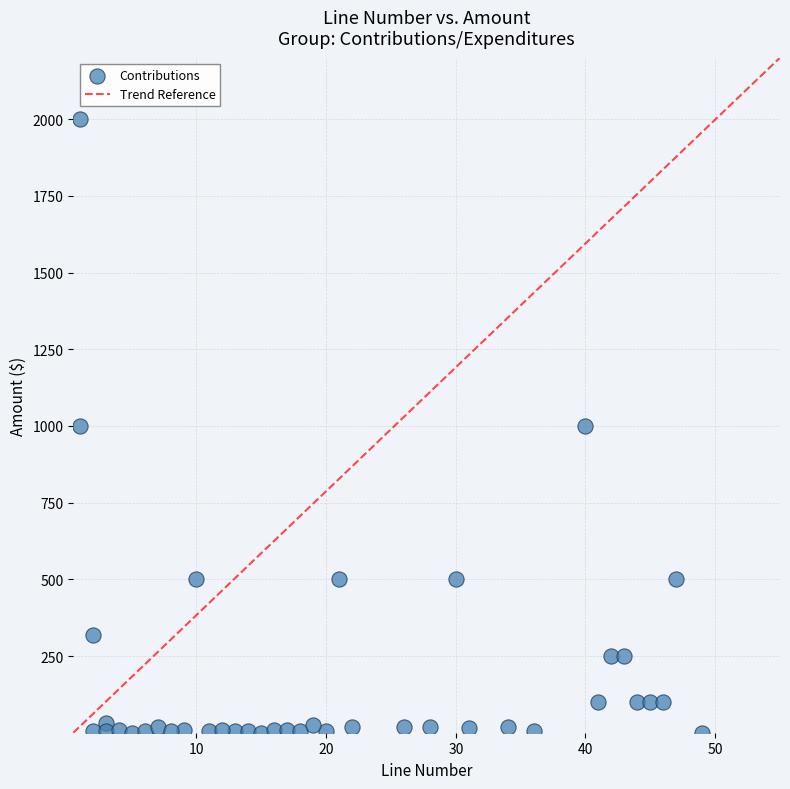

What is the range of Y values (max minus min)?

1999.0